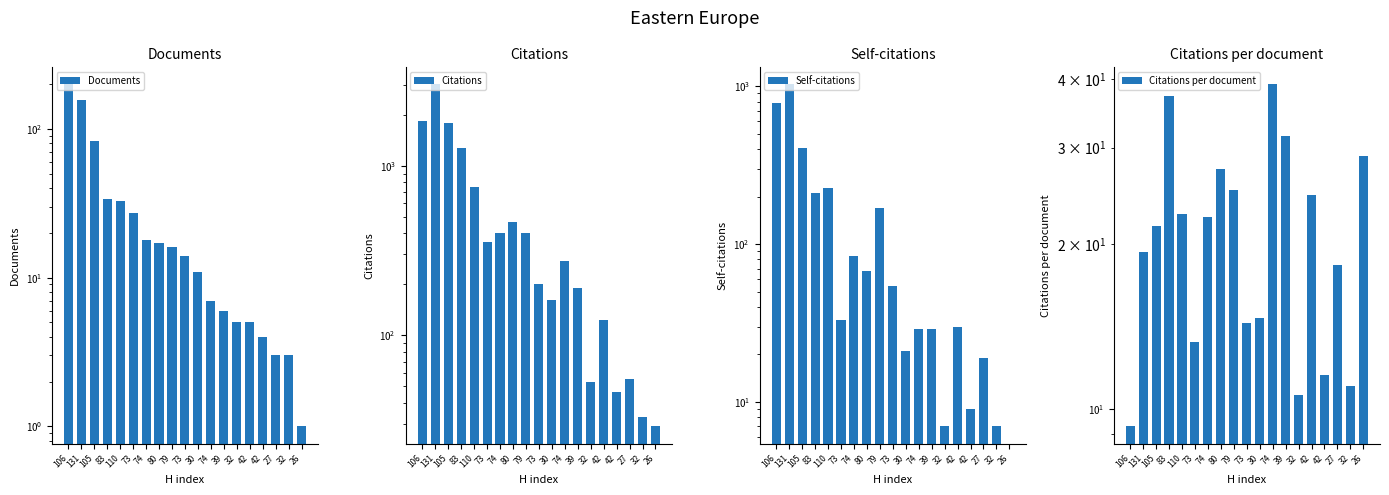

What is the sum of the Citations values at 42 and 106?

1893.0